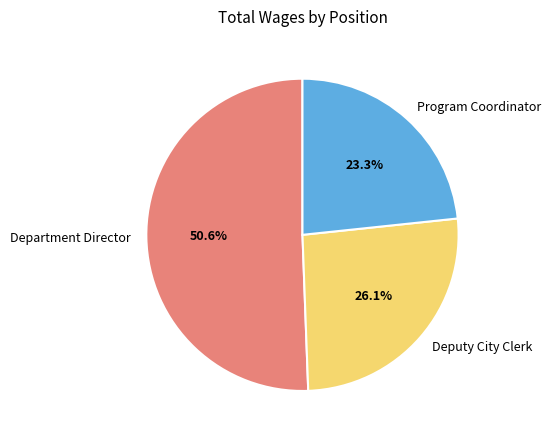

Rank the categories by value from lowest to highest.

Program Coordinator, Deputy City Clerk, Department Director